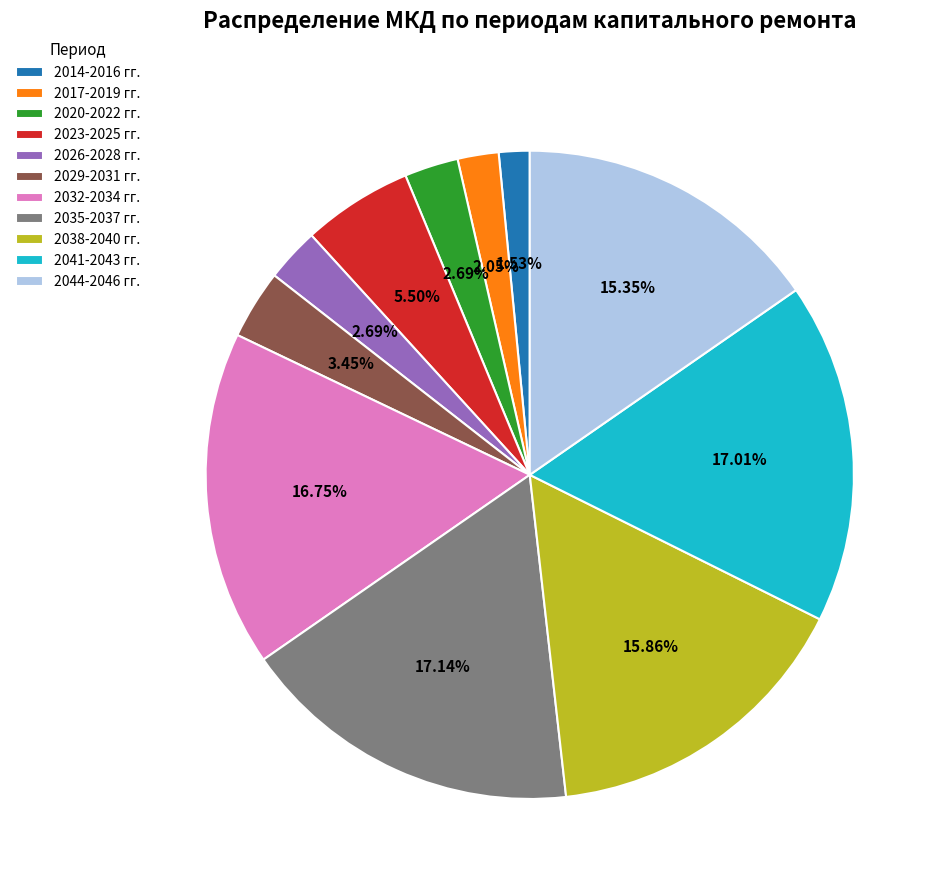

Does 2029-2031 гг. represent more than half of the total?

No